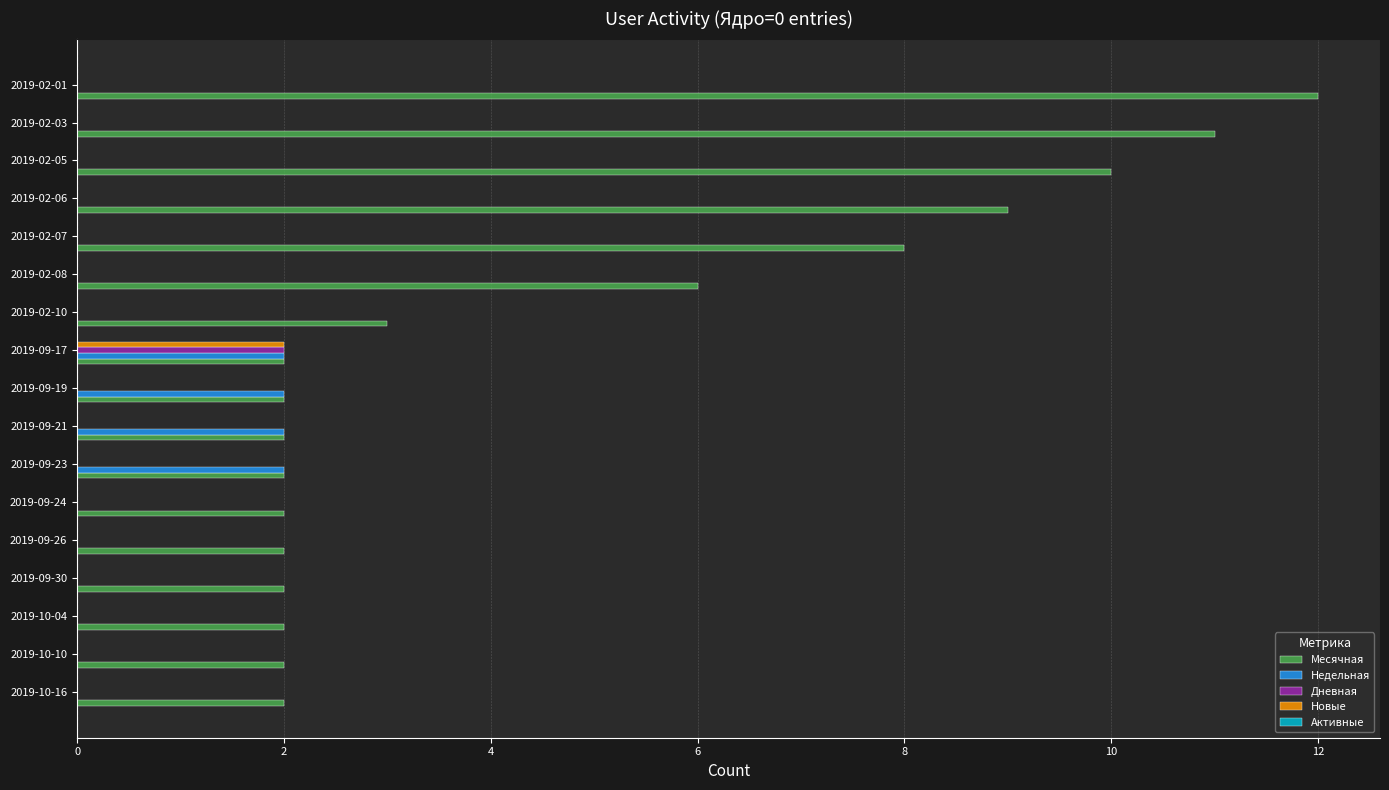

What is the maximum value shown in the chart?

12